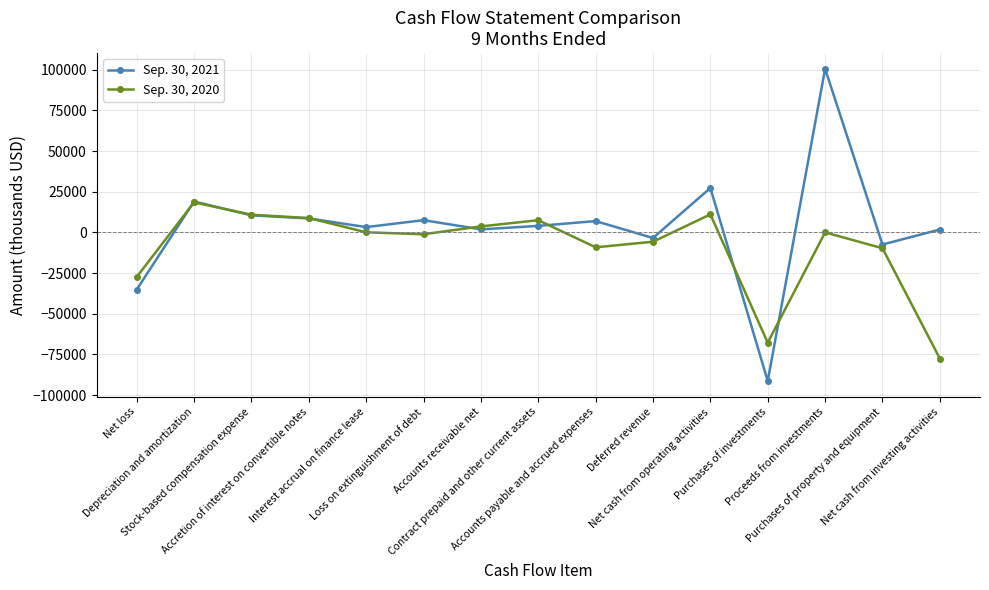

Which category has the highest value in the Sep. 30, 2020 series?

Depreciation and amortization